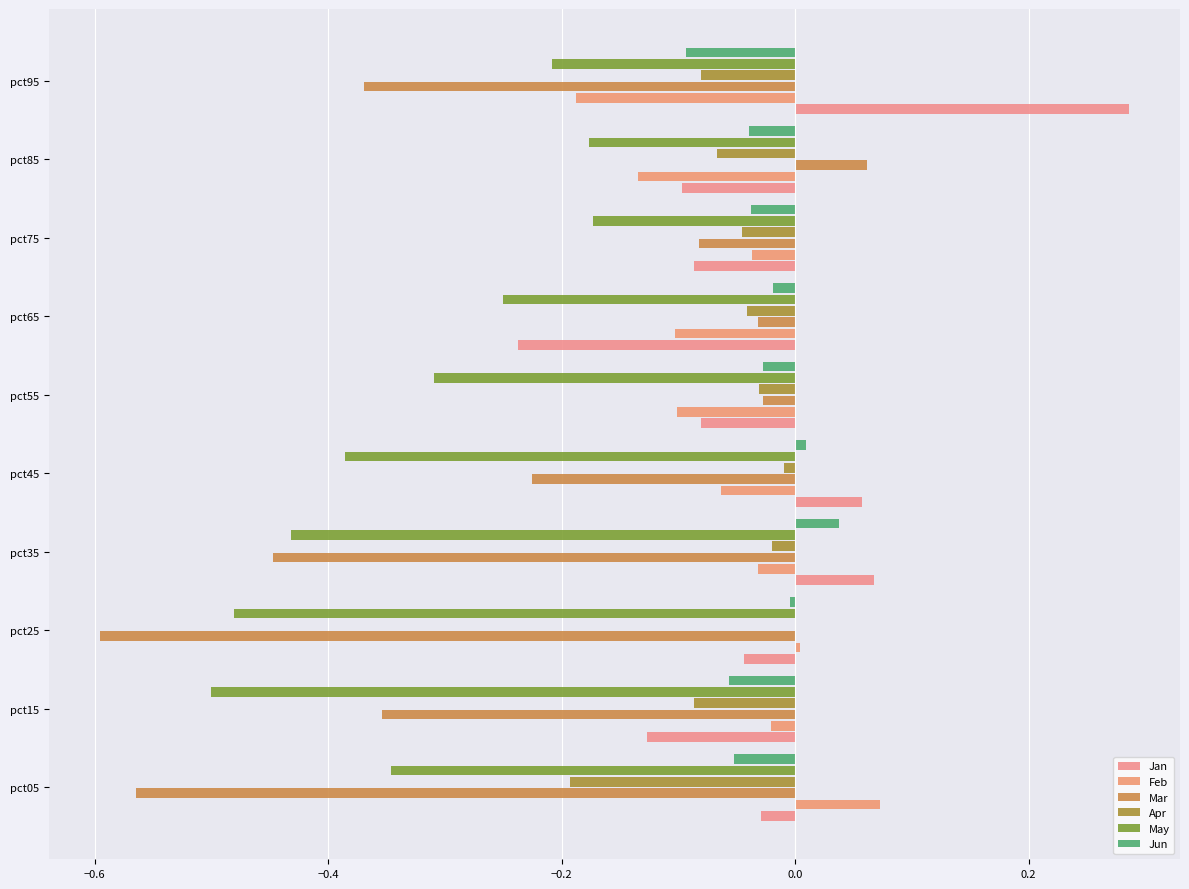

At how many categories does at least one series exceed 0?

6